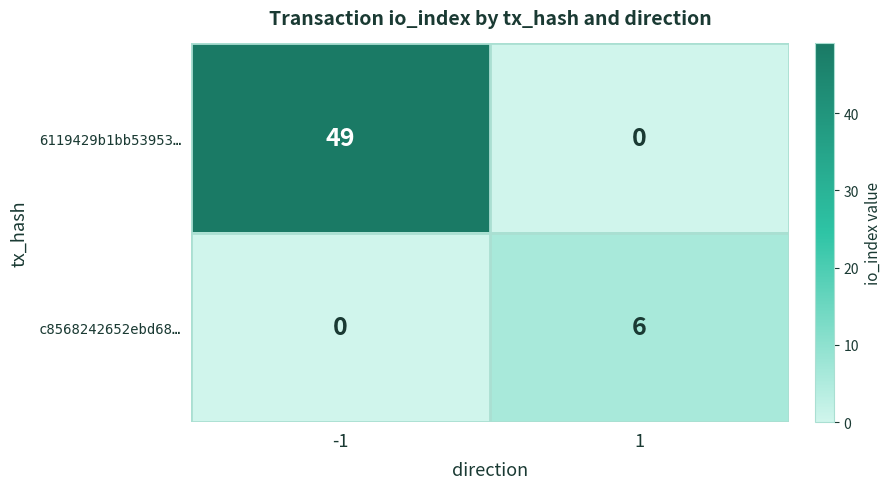

List the series in order of their overall mean, lowest first.

c8568242652ebd68…, 6119429b1bb53953…